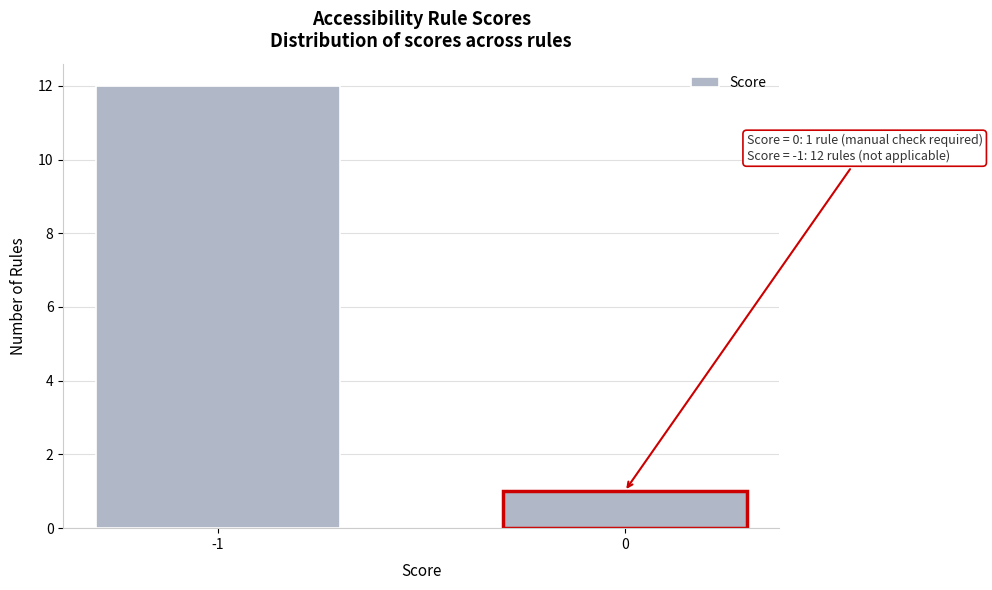

Reading right to left, what are all the values shown in this chart?

0=1	-1=12